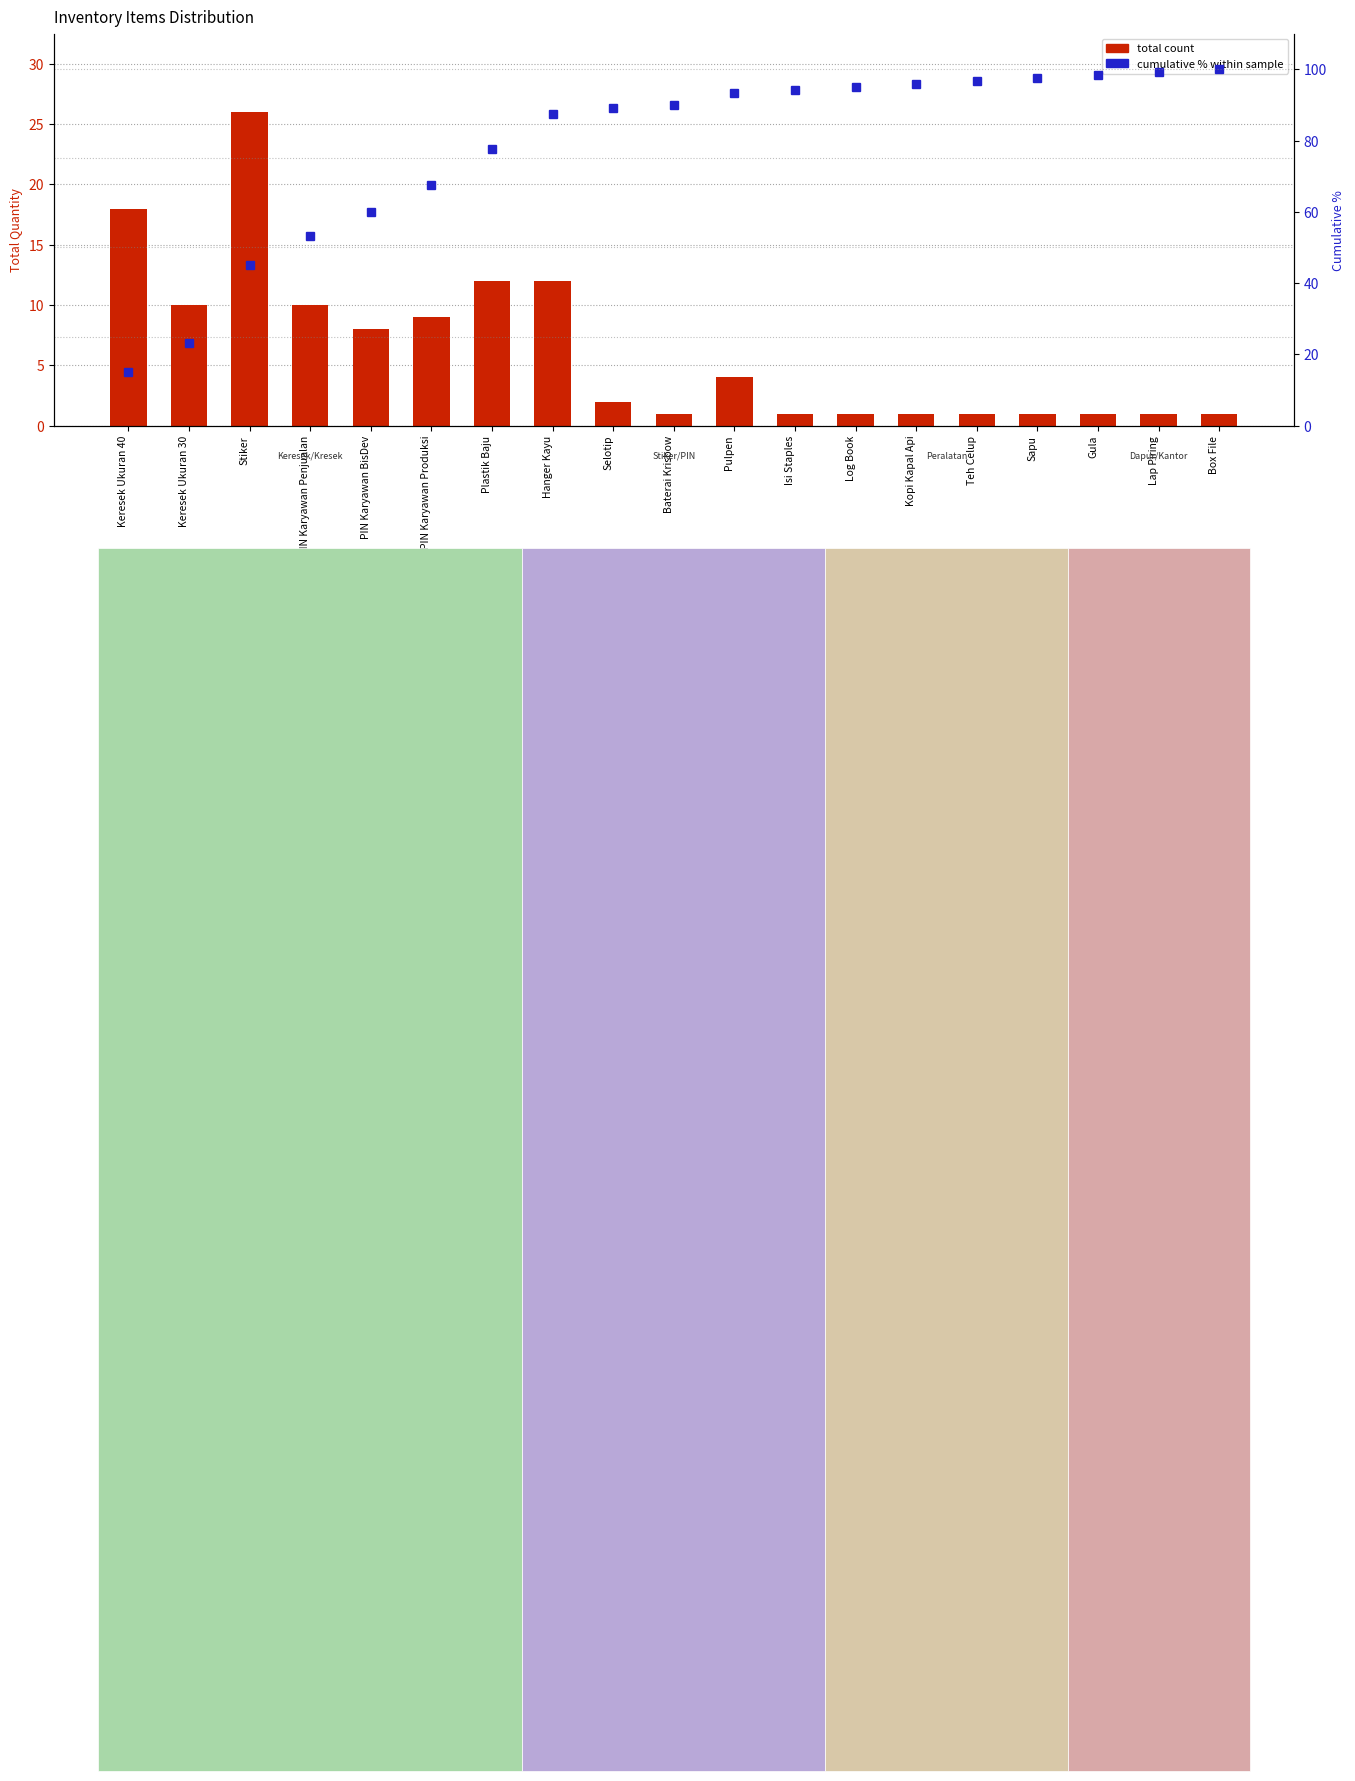

Reading left to right, list all the values displayed in this chart.

total count: Keresek Ukuran 40=18.0	Keresek Ukuran 30=10.0	Stiker=26.0	PIN Karyawan Penjualan=10.0	PIN Karyawan BisDev=8.0	PIN Karyawan Produksi=9.0	Plastik Baju=12.0	Hanger Kayu=12.0	Selotip=2.0	Baterai Krisbow=1.0	Pulpen=4.0	Isi Staples=1.0	Log Book=1.0	Kopi Kapal Api=1.0	Teh Celup=1.0	Sapu=1.0	Gula=1.0	Lap Piring=1.0	Box File=1.0
cumulative % within sample: Keresek Ukuran 40=15.0	Keresek Ukuran 30=23.3	Stiker=45.0	PIN Karyawan Penjualan=53.3	PIN Karyawan BisDev=60.0	PIN Karyawan Produksi=67.5	Plastik Baju=77.5	Hanger Kayu=87.5	Selotip=89.2	Baterai Krisbow=90.0	Pulpen=93.3	Isi Staples=94.2	Log Book=95.0	Kopi Kapal Api=95.8	Teh Celup=96.7	Sapu=97.5	Gula=98.3	Lap Piring=99.2	Box File=100.0